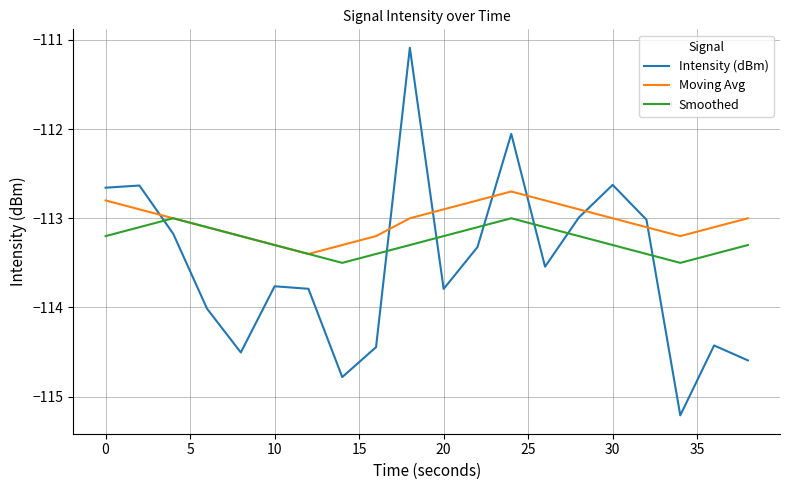

Which series ends up on top after the final intersection of Intensity (dBm) and Moving Avg?

Moving Avg